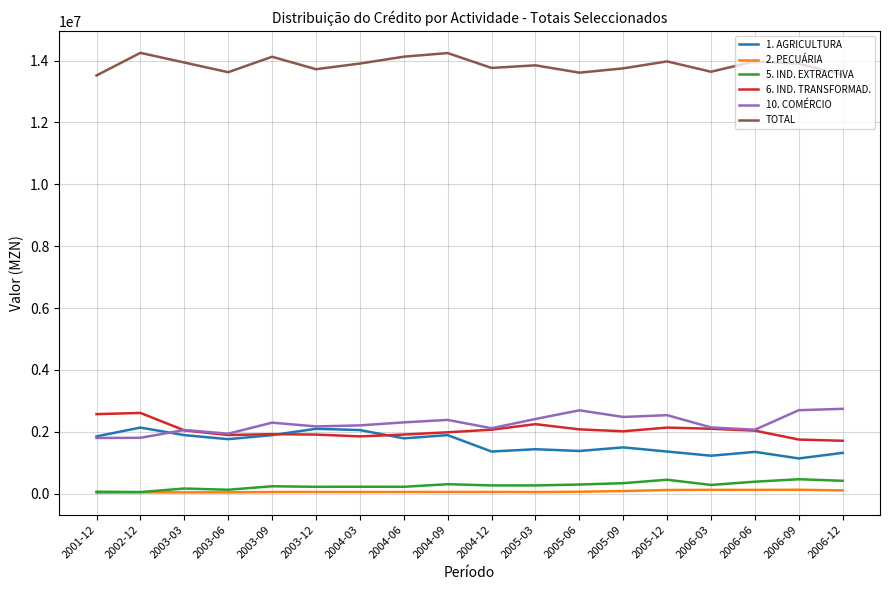

What is the lowest value of the 10. COMÉRCIO series?

1798755.1